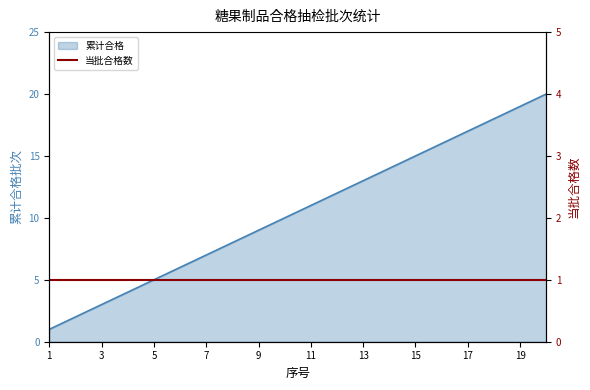

What is the greatest value displayed?

20